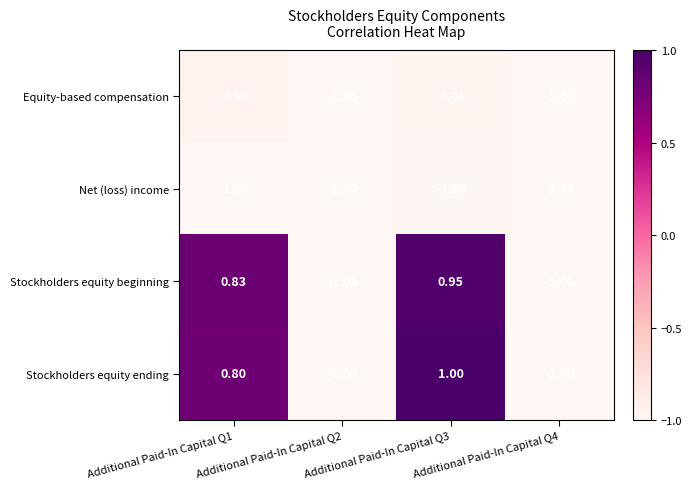

Which series has the largest total across all categories?

Stockholders equity ending